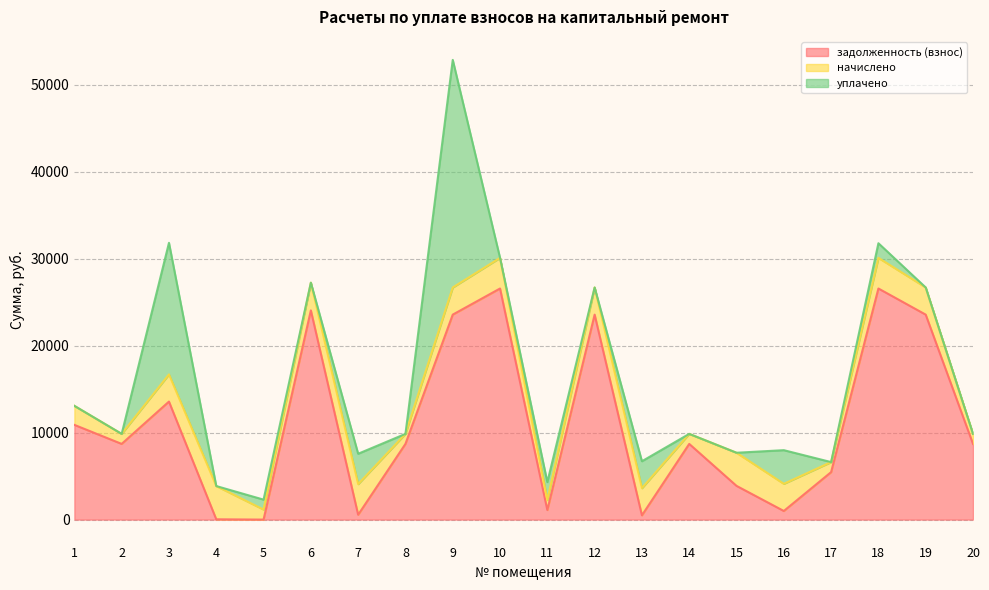

Does the chart display data point markers on the line(s)?

No